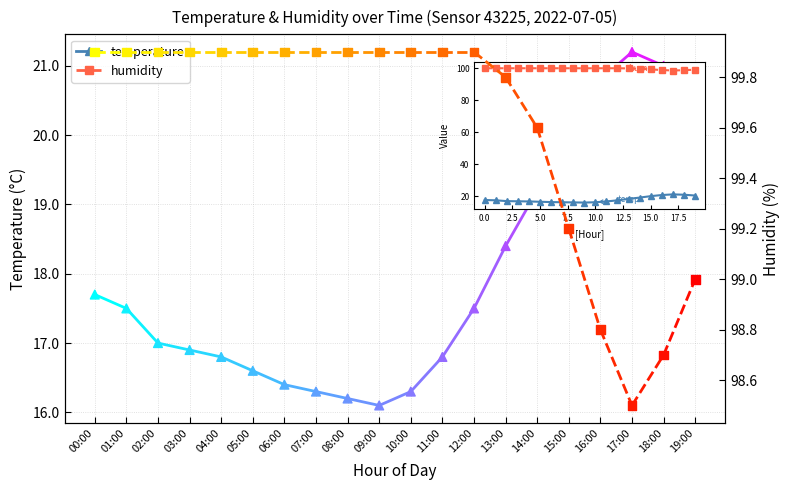

What are all the series names shown in the legend?

temperature, humidity